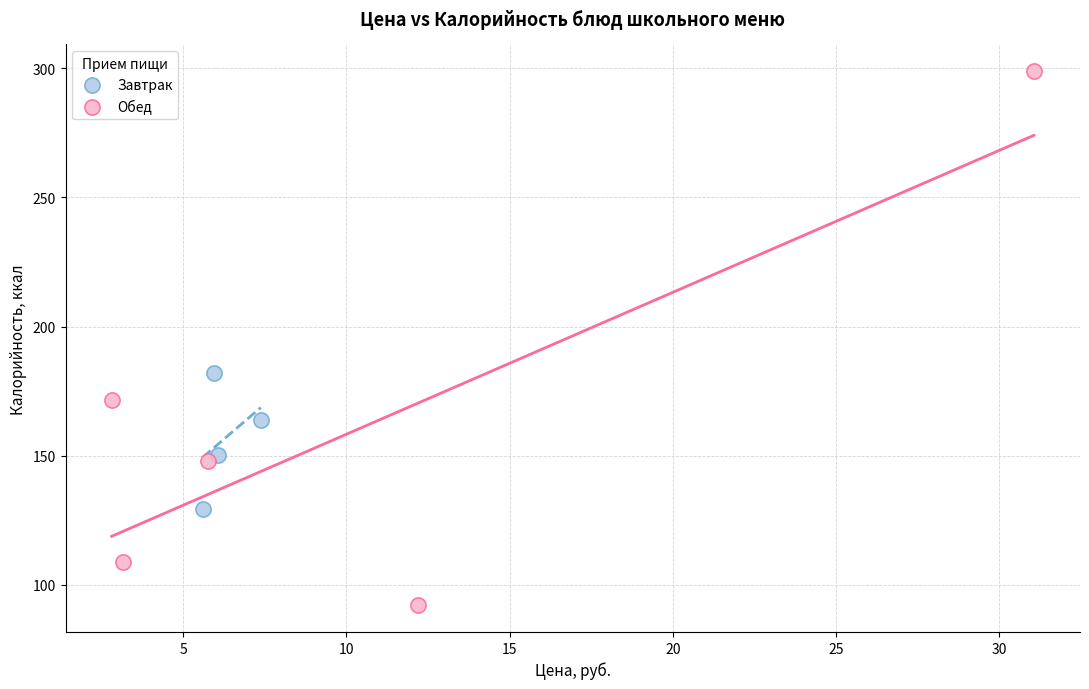

Which series reaches the maximum Y coordinate?

Обед